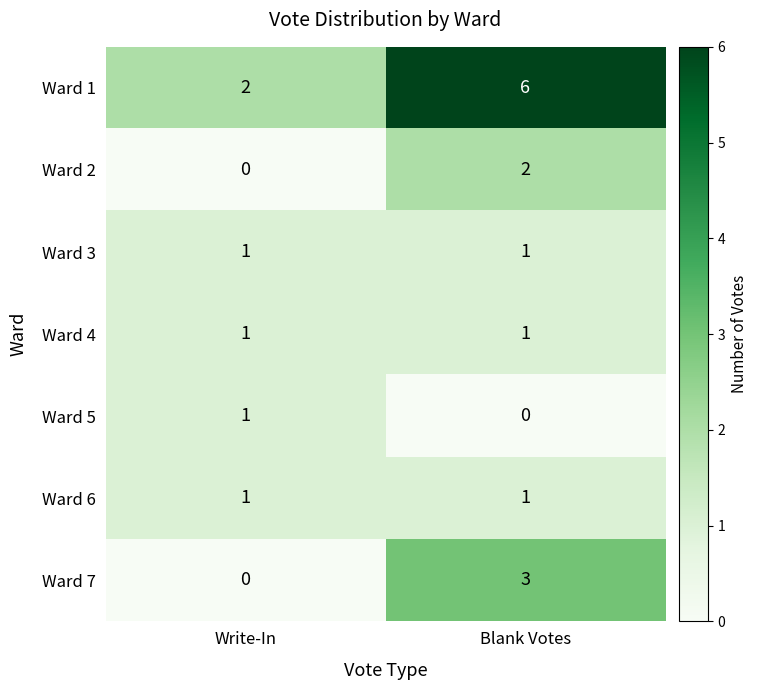

Which series changed the most between Write-In and Blank Votes?

Ward 1